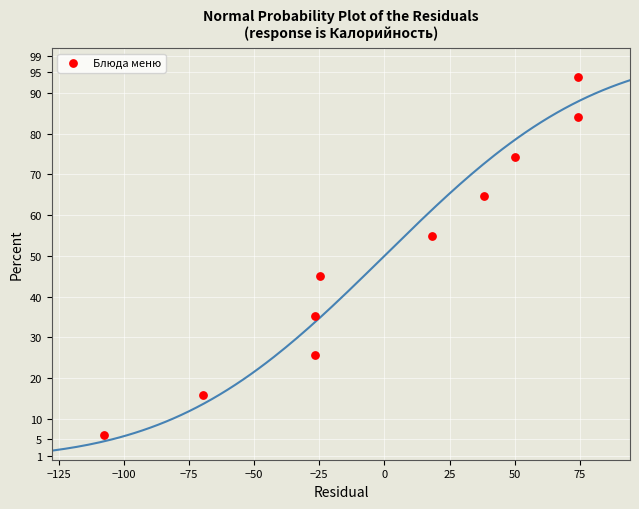

What Y value in the scatter plot is closest to 49?

45.1